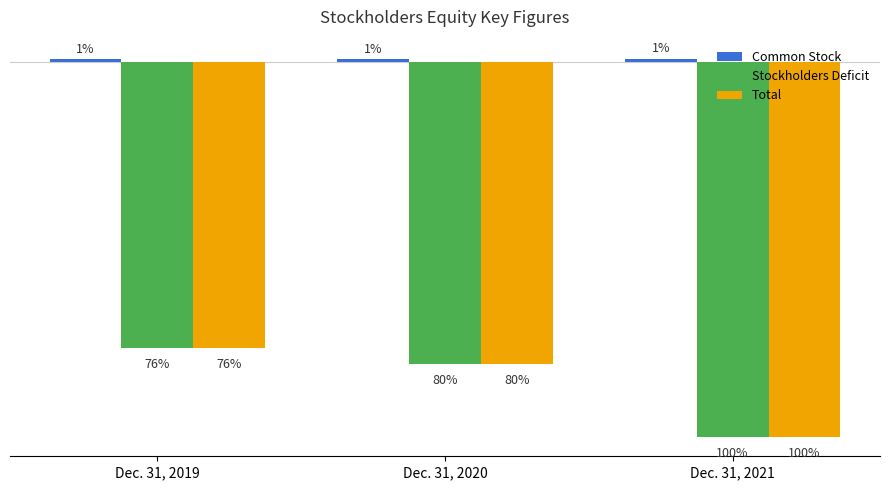

Reading left to right, extract all data points from this chart.

Common Stock: 48632	50570	55716
Stockholders Deficit: -4434027	-4679747	-5807651
Total: -4434027	-4679747	-5814785